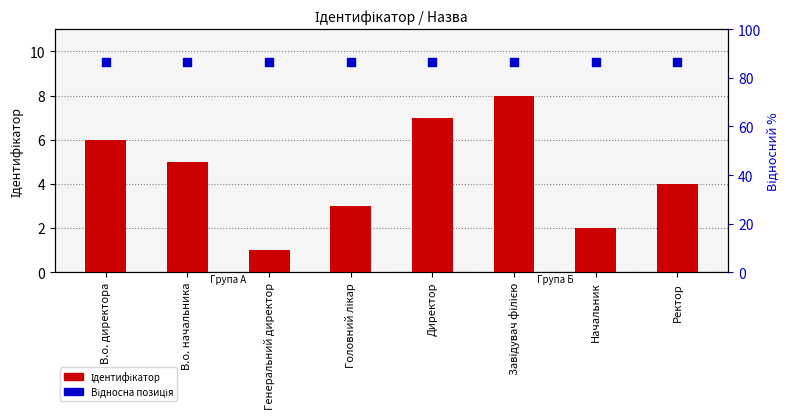

At which category is the sum across all series the highest?

Завідувач філією